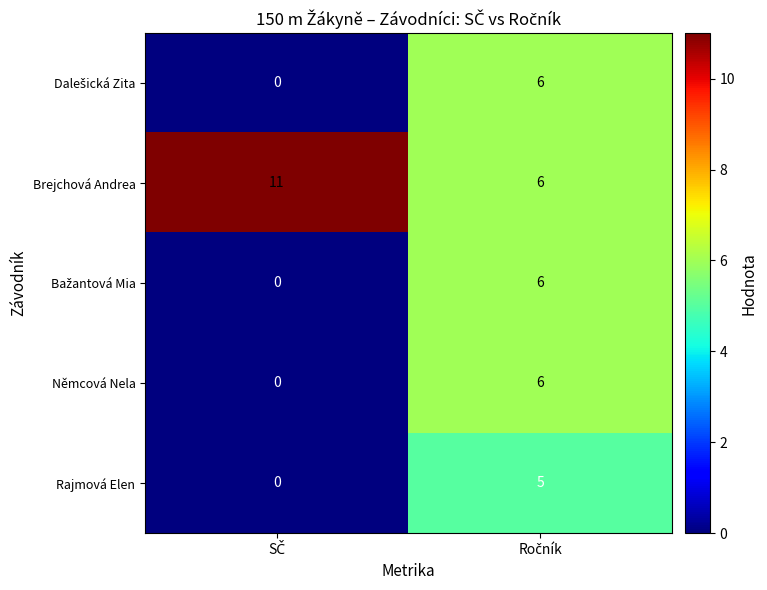

Which series has the largest total across all categories?

Brejchová Andrea